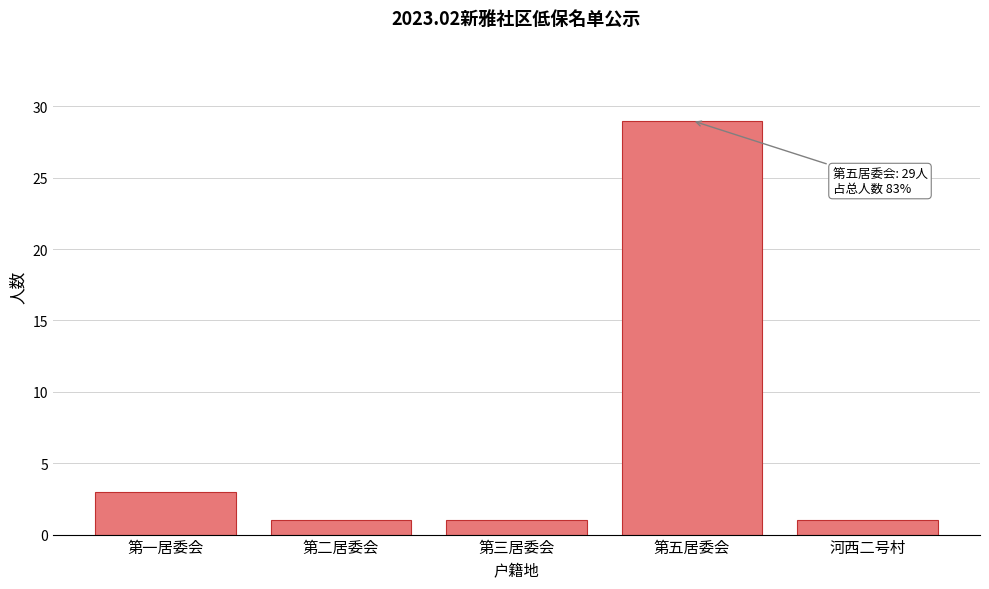

Reading right to left, list all the values displayed in this chart.

河西二号村=1	第五居委会=29	第三居委会=1	第二居委会=1	第一居委会=3